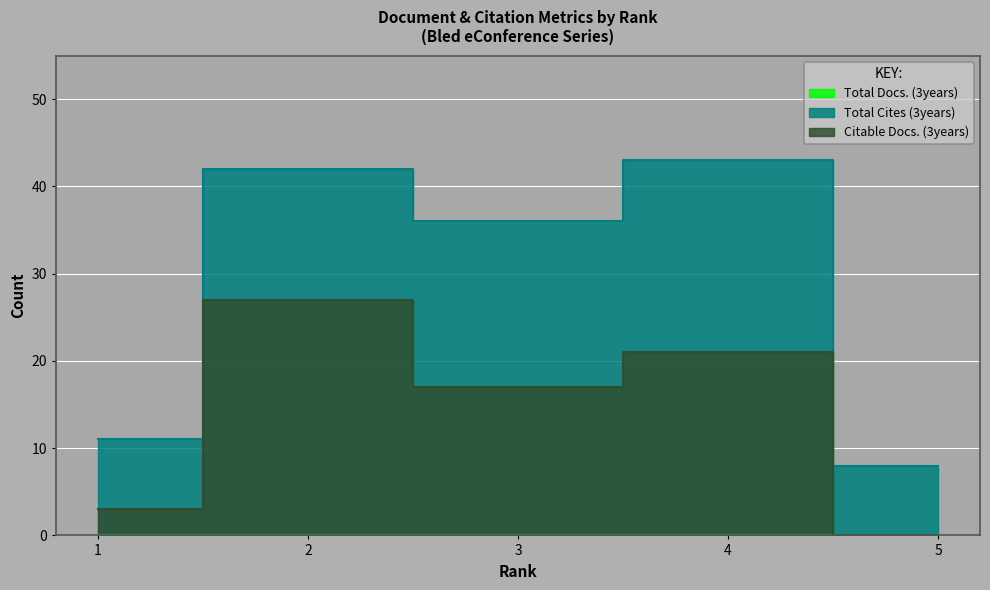

Between 1 and 4, which is larger?

4